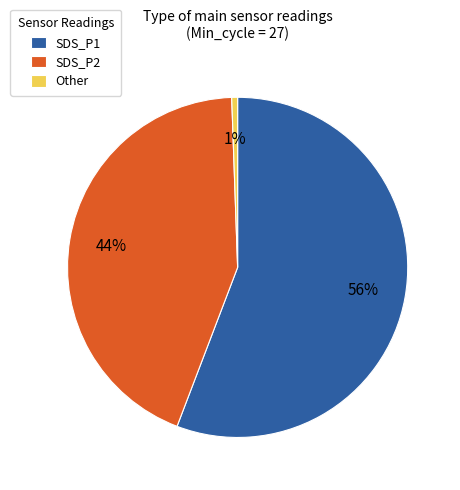

Rank the categories by value from highest to lowest.

SDS_P1, SDS_P2, Other